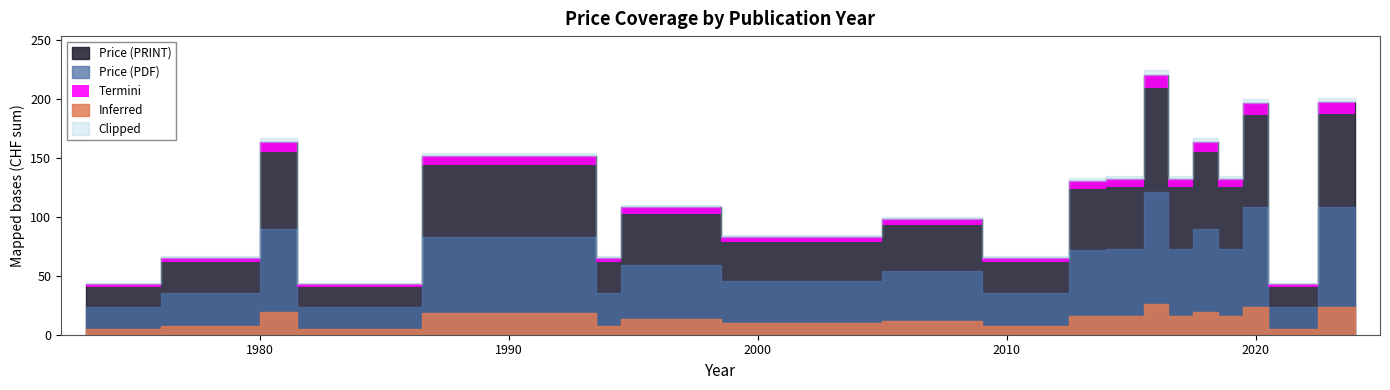

Which series has the largest range (max minus min)?

Price (PDF)